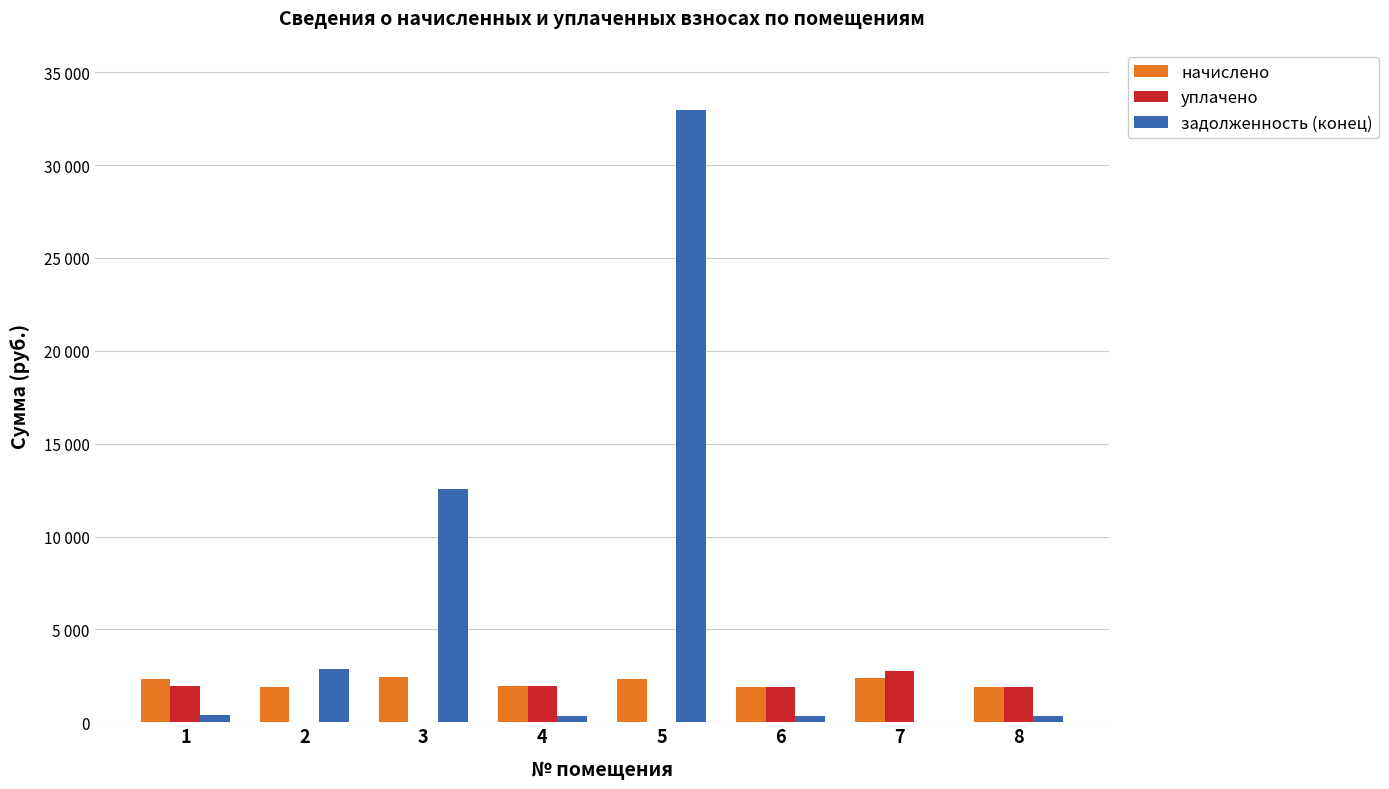

What are all the series names shown in the legend?

начислено, уплачено, задолженность (конец)